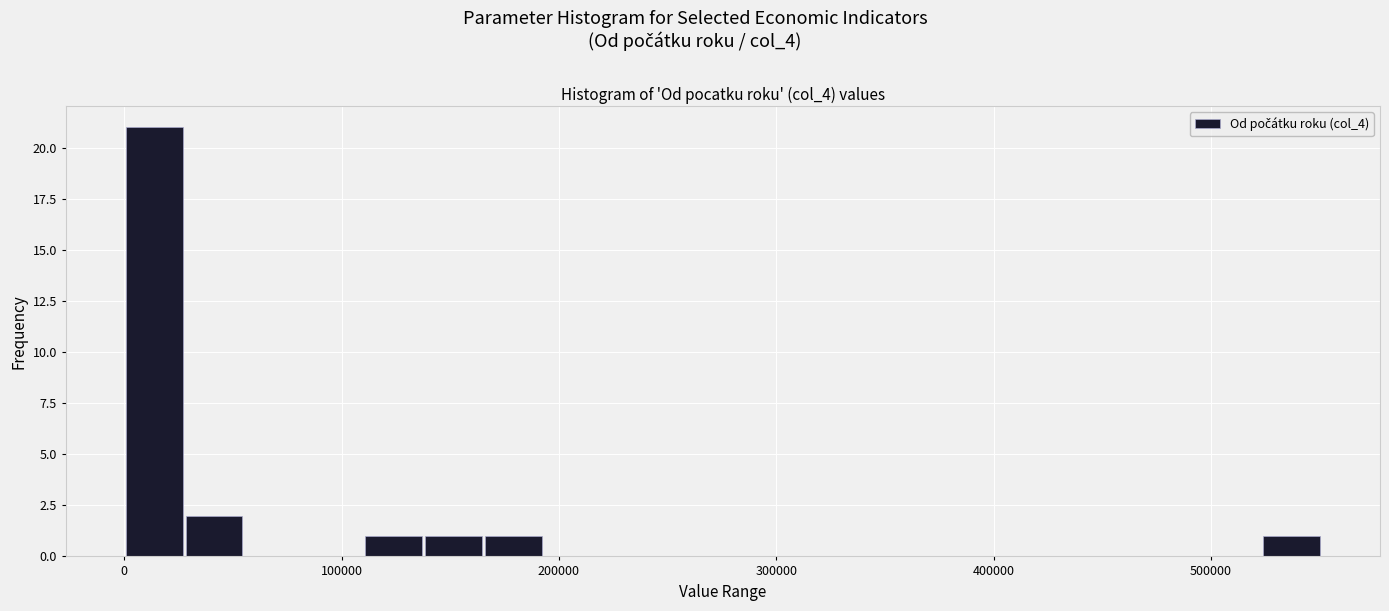

Read against the x-axis, roughly where is the centre of the tallest bar?

10000